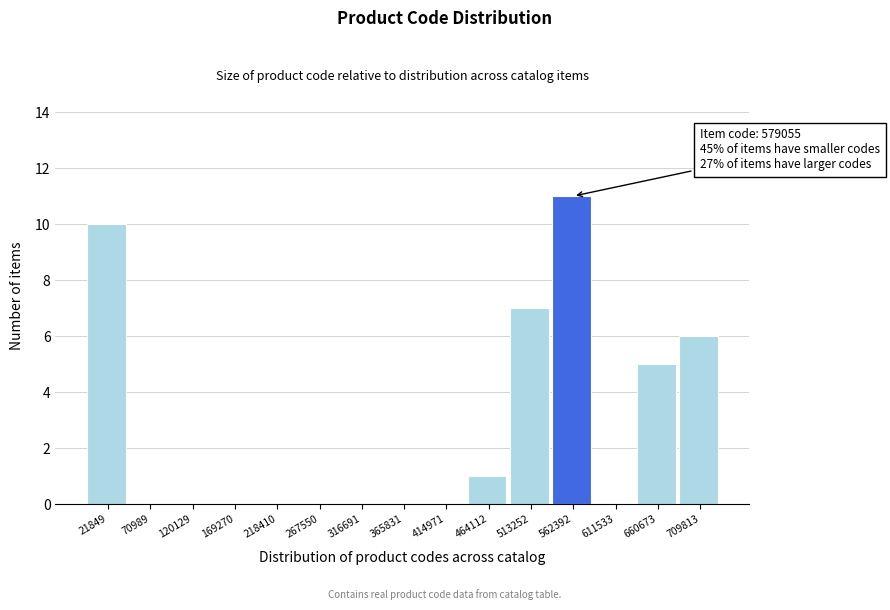

Reading left to right, transcribe all the data shown in this chart.

21849=10	70989=0	120129=0	169270=0	218410=0	267550=0	316691=0	365831=0	414971=0	464112=1	513252=7	562392=11	611533=0	660673=5	709813=6